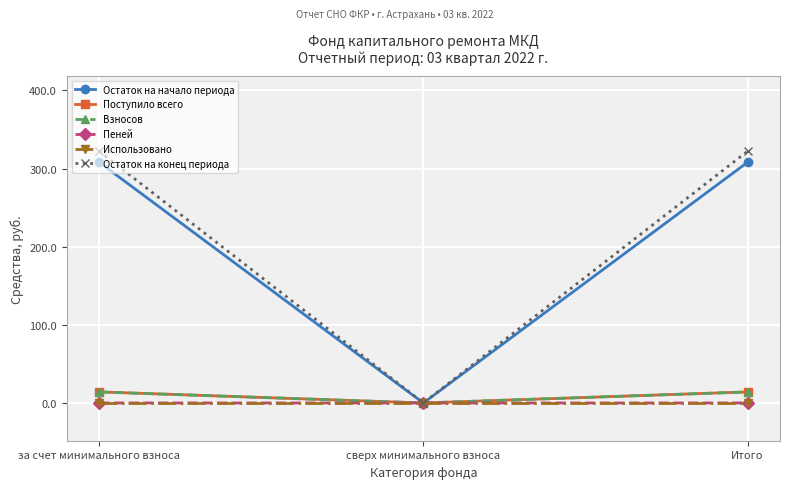

What is the label of the 2nd point from the right?

сверх минимального взноса